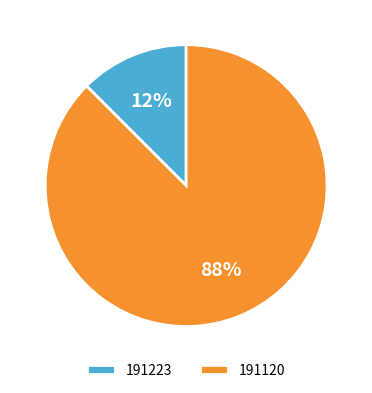

Count the number of slices in the pie.

2